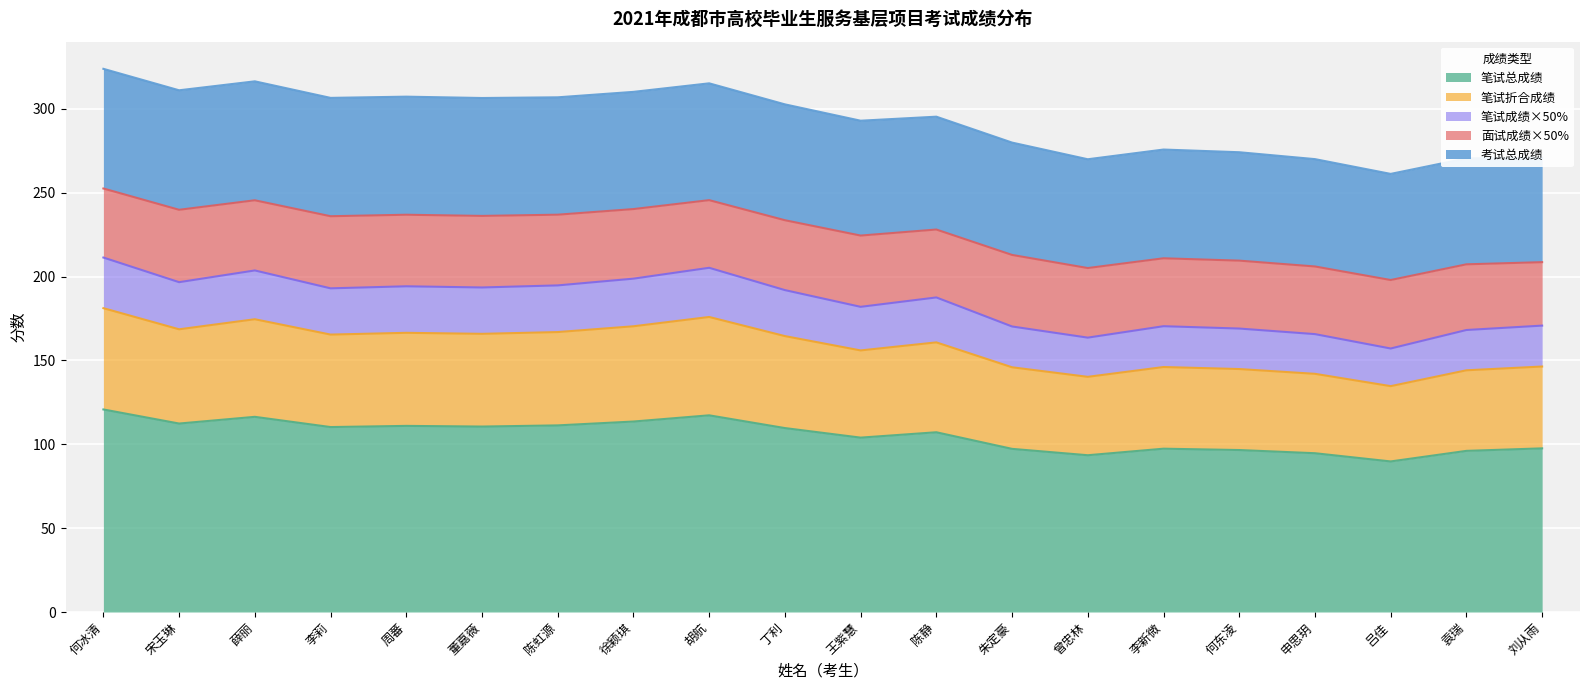

What is the total value across all series at 薛丽?

316.5